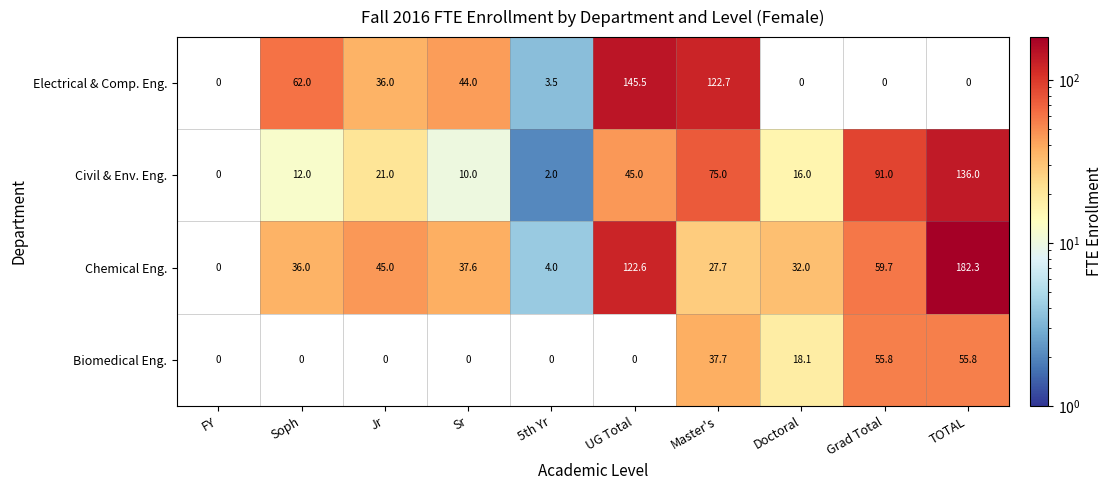

Which series has the largest total across all categories?

Chemical Eng.